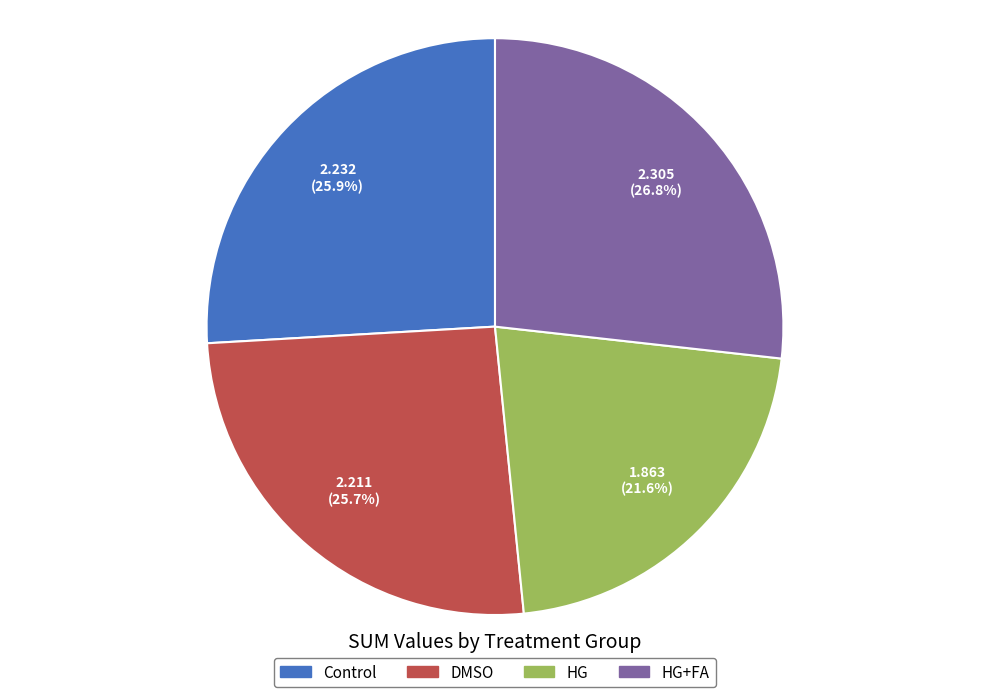

True or false: HG+FA accounts for 17% of the total.

False